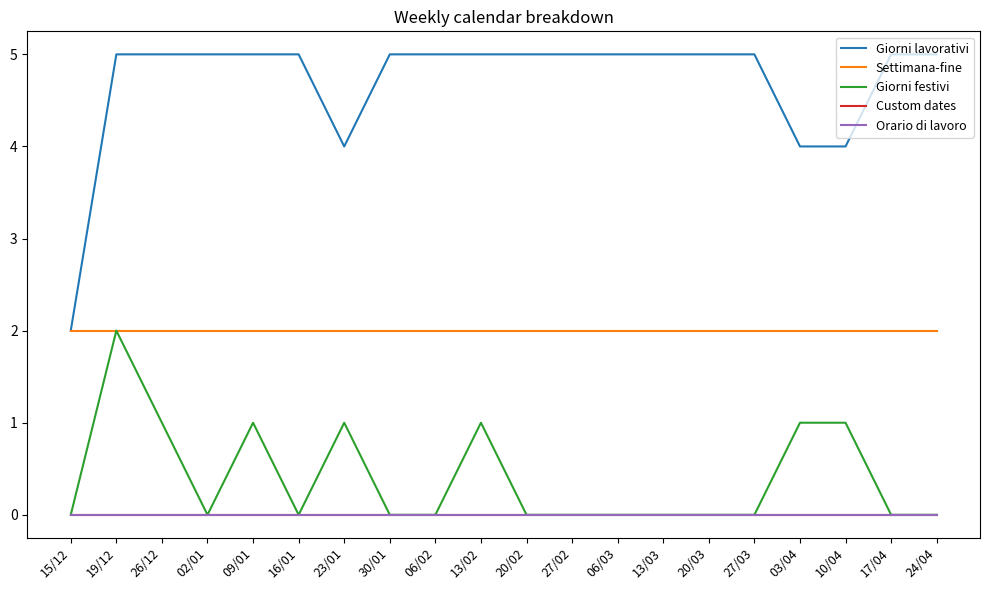

True or false: Orario di lavoro has more than 0 points higher than both neighbors.

False